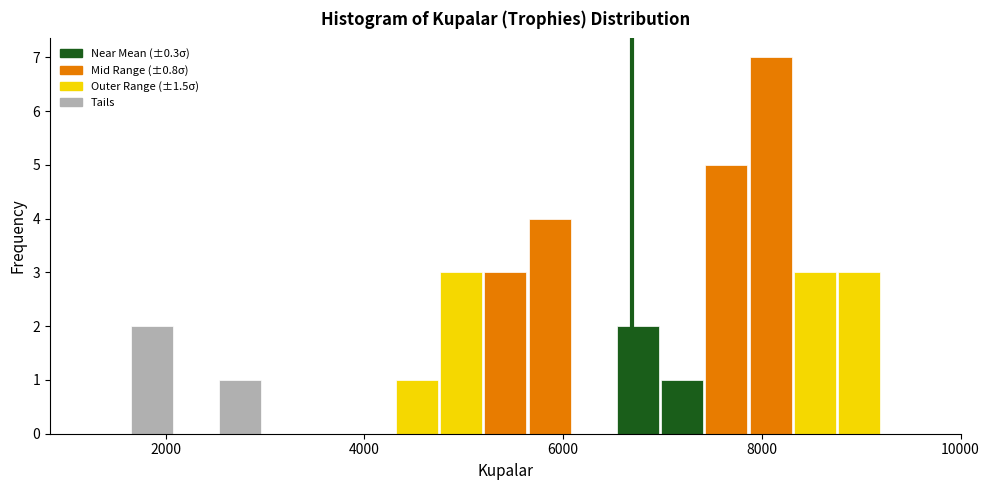

Read against the x-axis, roughly where is the centre of the tallest bar?

8000